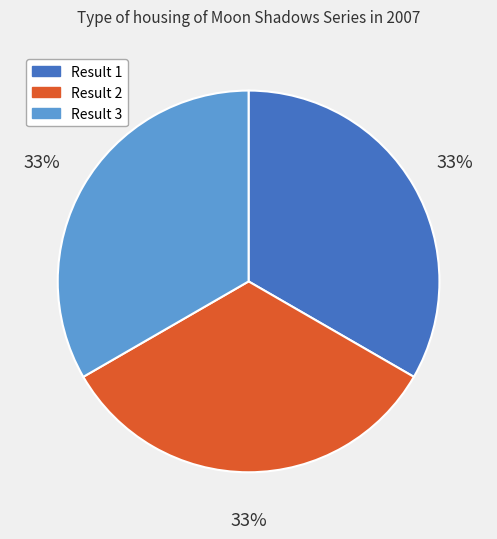

To the nearest percent, what is the average slice percentage?

33%